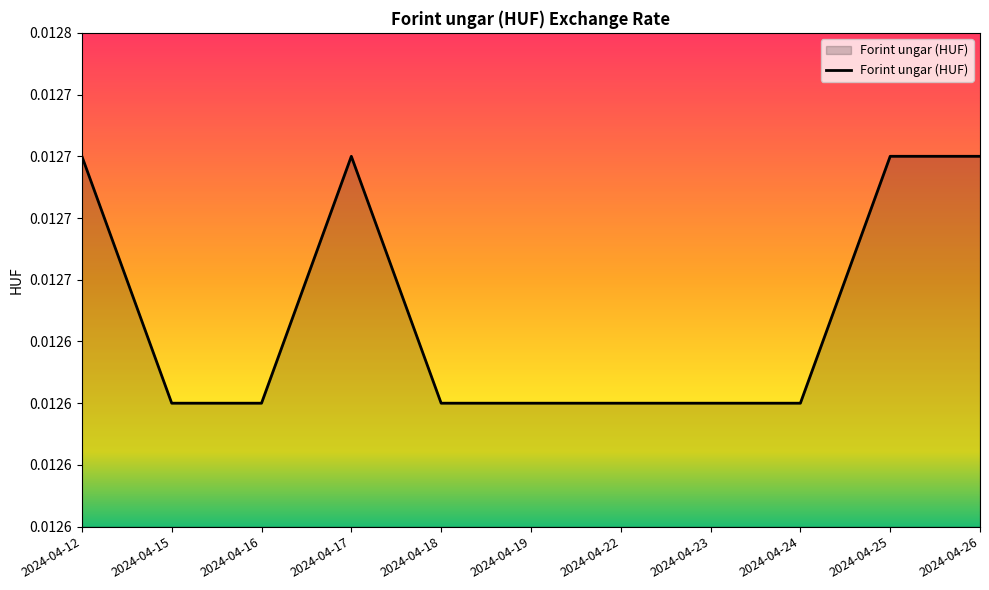

Does the chart have visible grid lines?

No